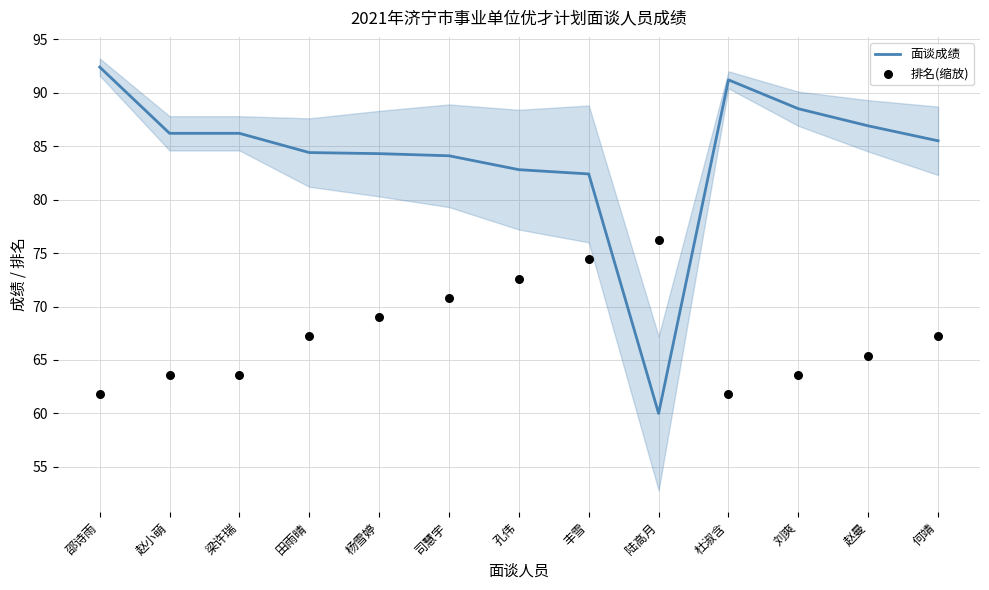

Which series has the largest total across all categories?

面谈成绩